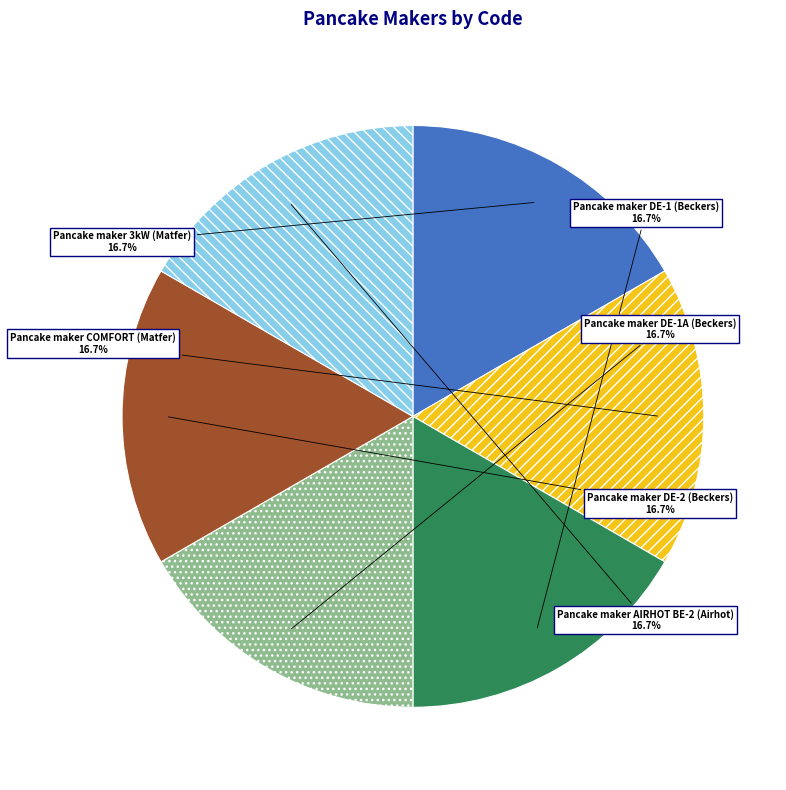

Count the number of slices in the pie.

6